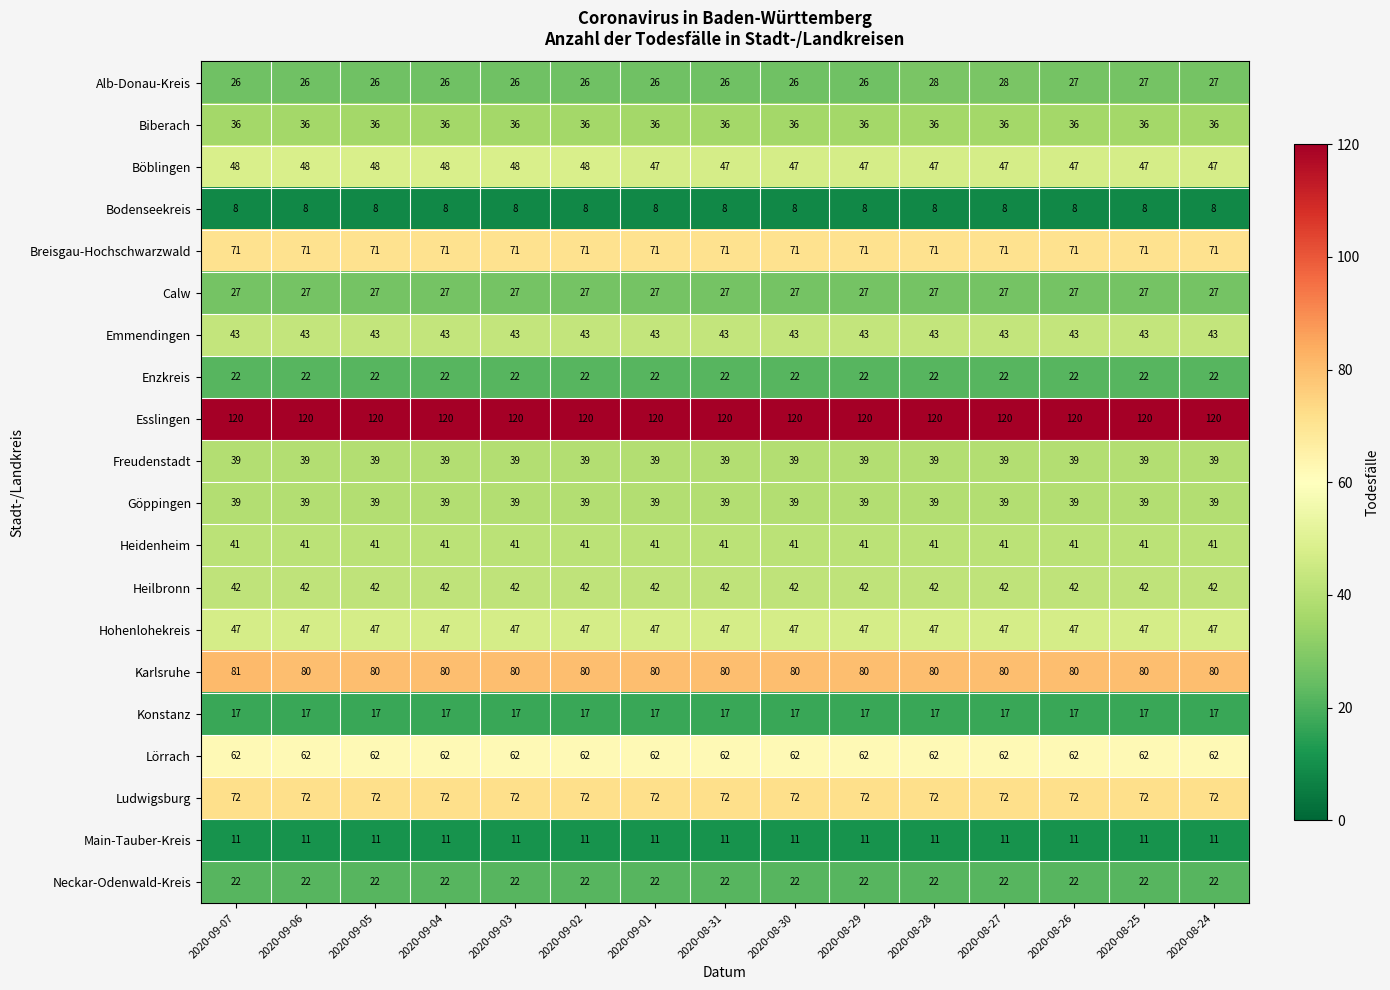

What is the difference between the highest and lowest values at 2020-09-01?

112